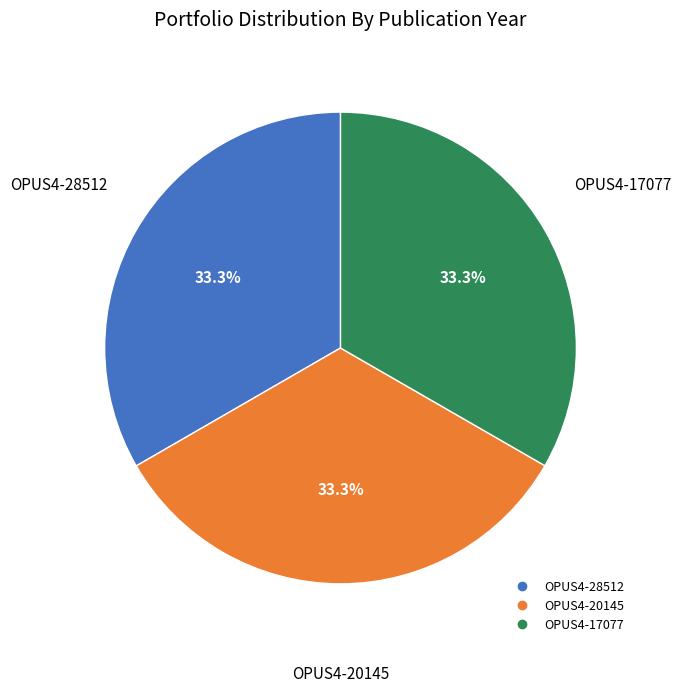

What is the ratio of the value at OPUS4-20145 to the value at OPUS4-17077?

1.0